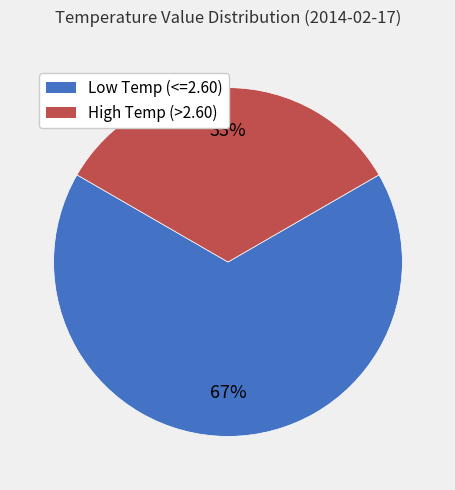

Does any single category account for the majority?

Yes